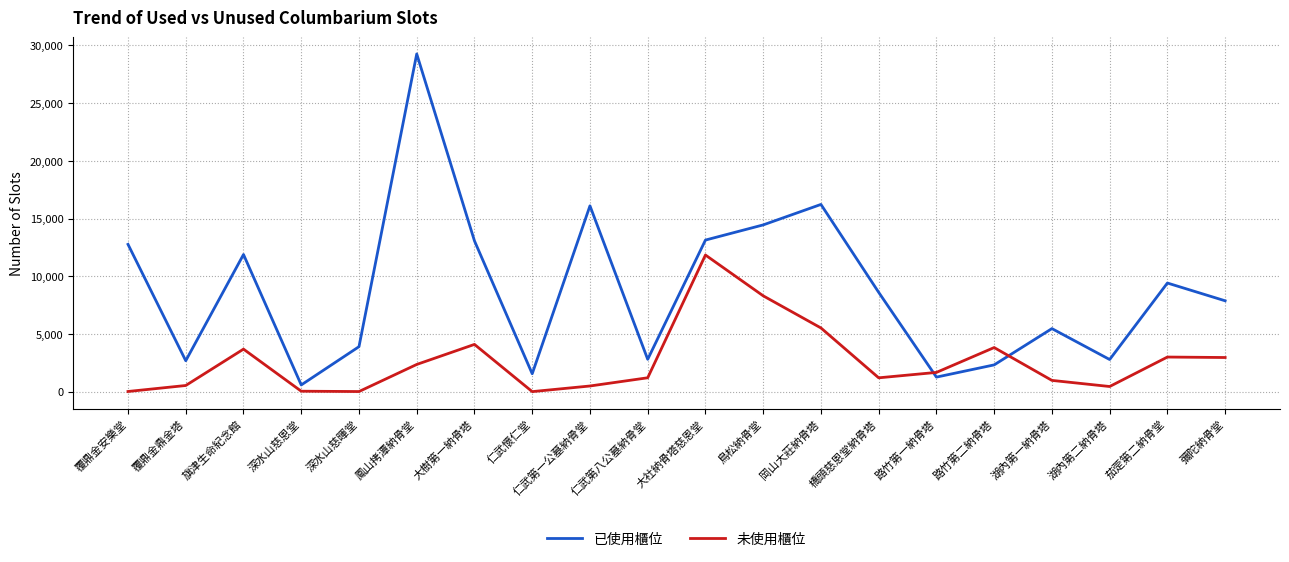

What are all the series names shown in the legend?

已使用櫃位, 未使用櫃位